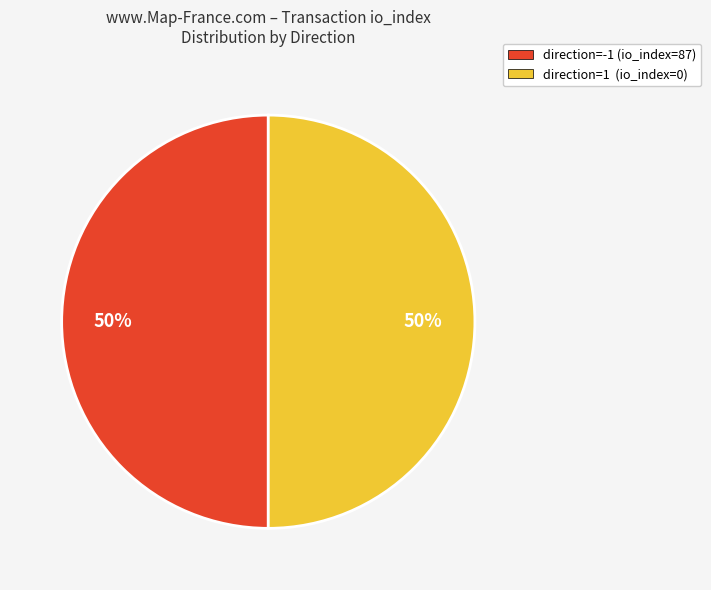

True or false: direction=1 (io_index=0) accounts for 50% of the total.

True